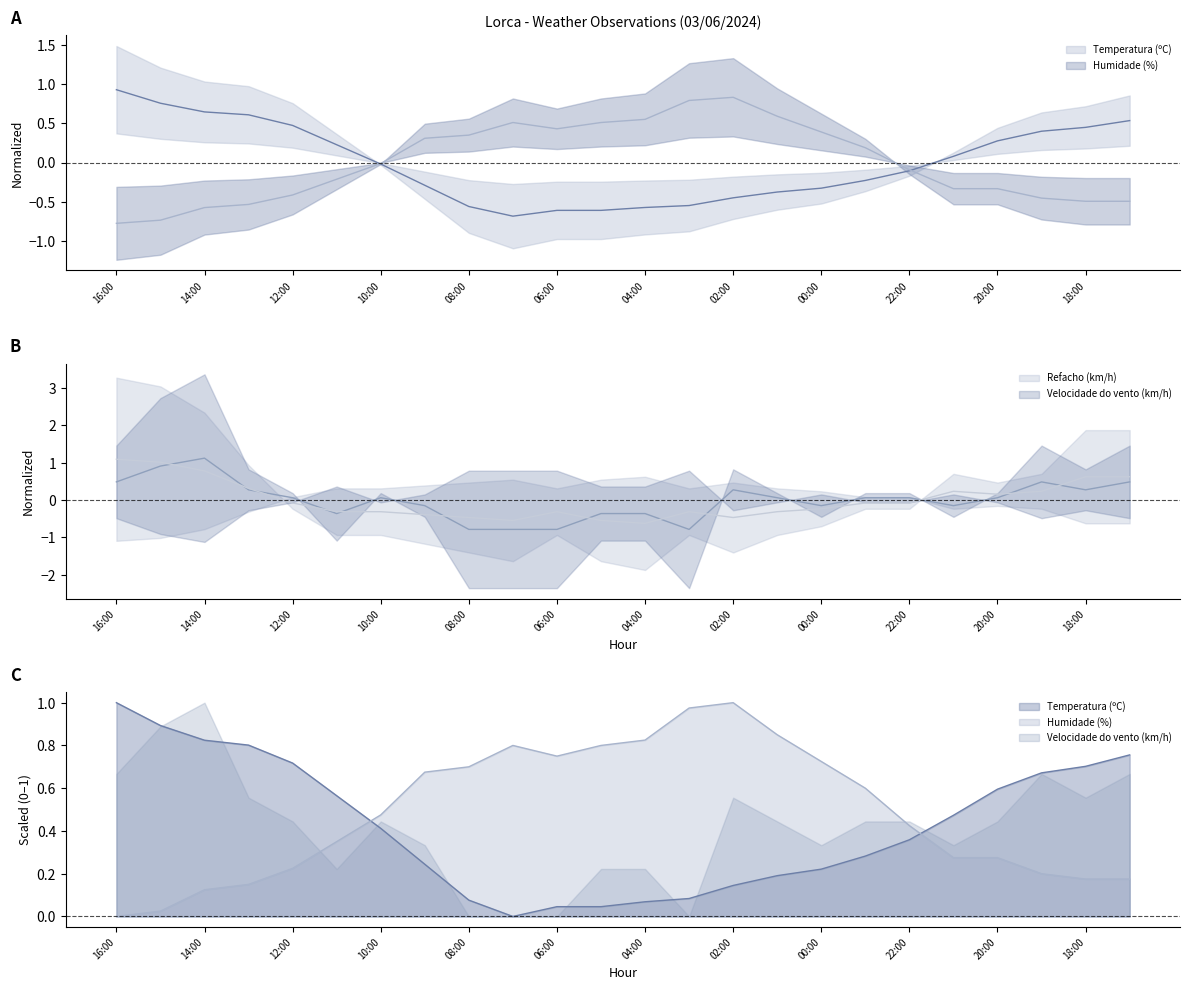

Which category has the highest value in the Humidade (%) series?

02:00